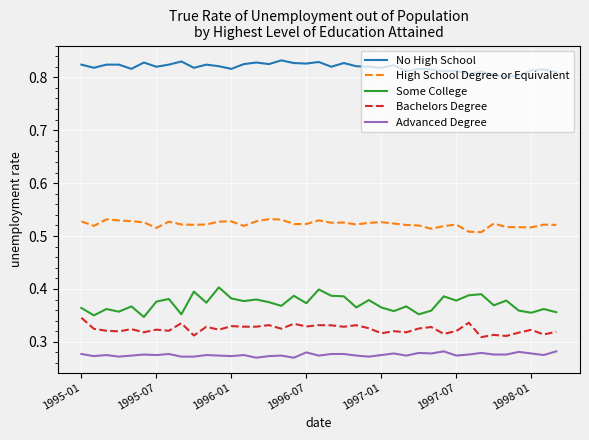

Which series has the largest total across all categories?

No High School